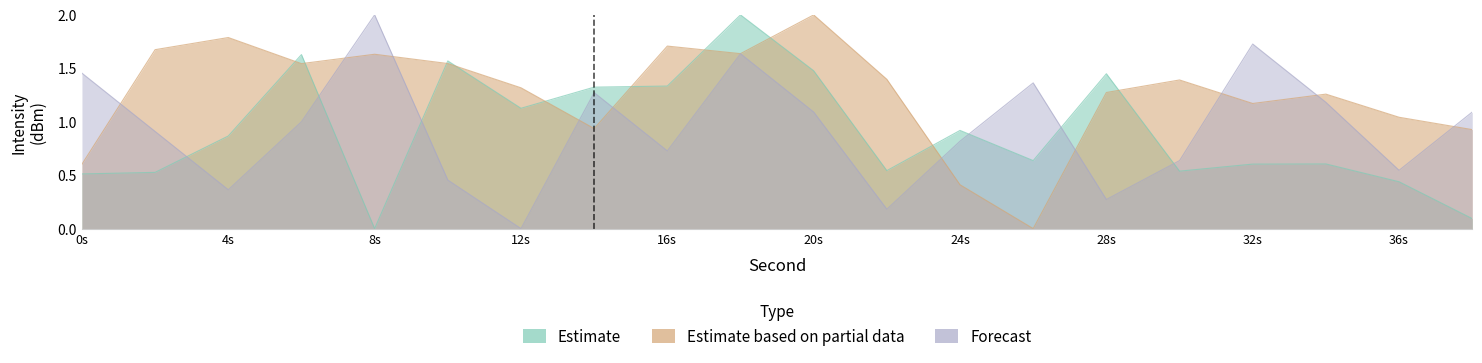

Where is Estimate nearest to the value 1?

24s